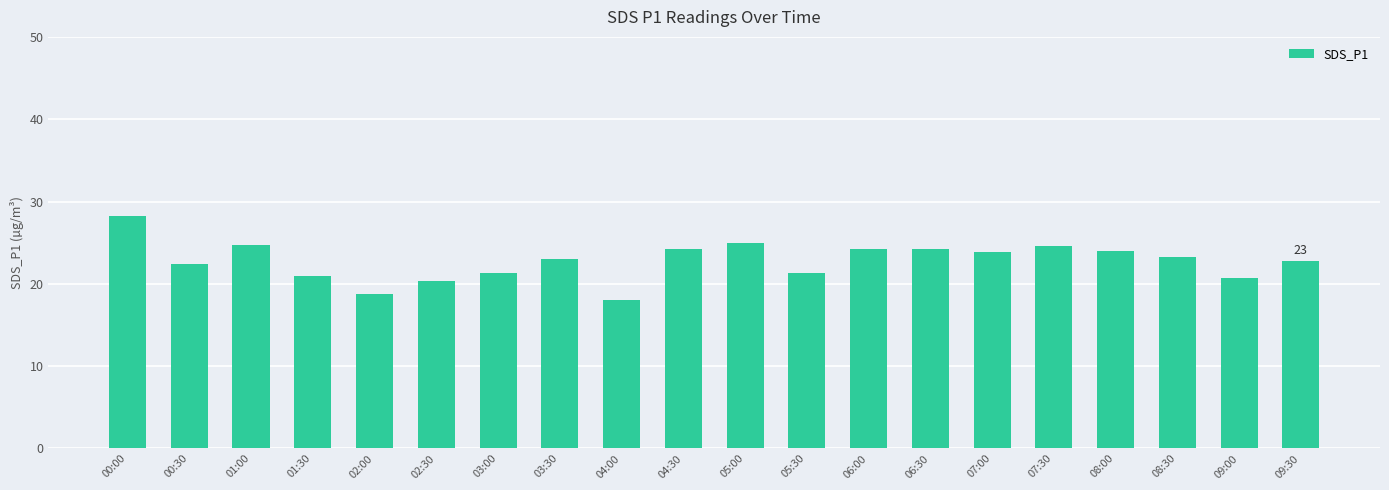

What is the label of the 14th bar from the left?

06:30